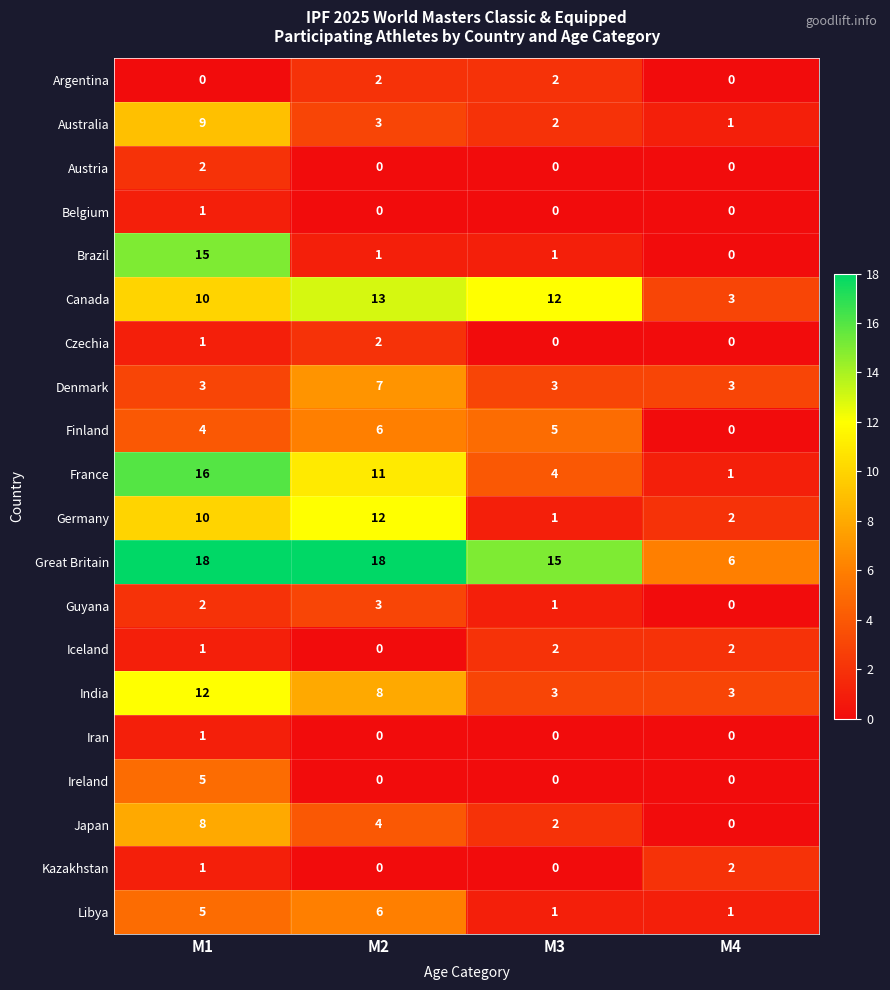

Count the Iran values in the range 0 to 1.

4